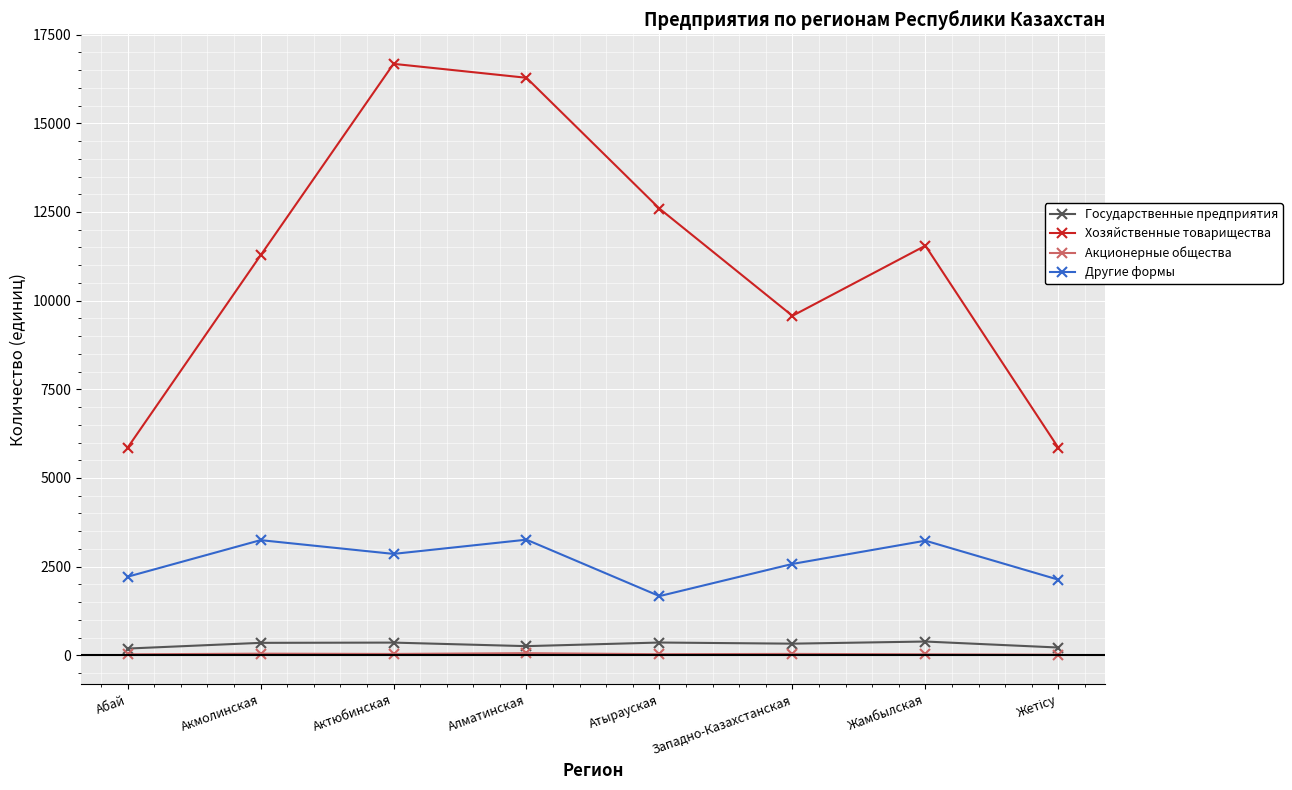

What is the approximate value of Акционерные общества at Акмолинская?

46